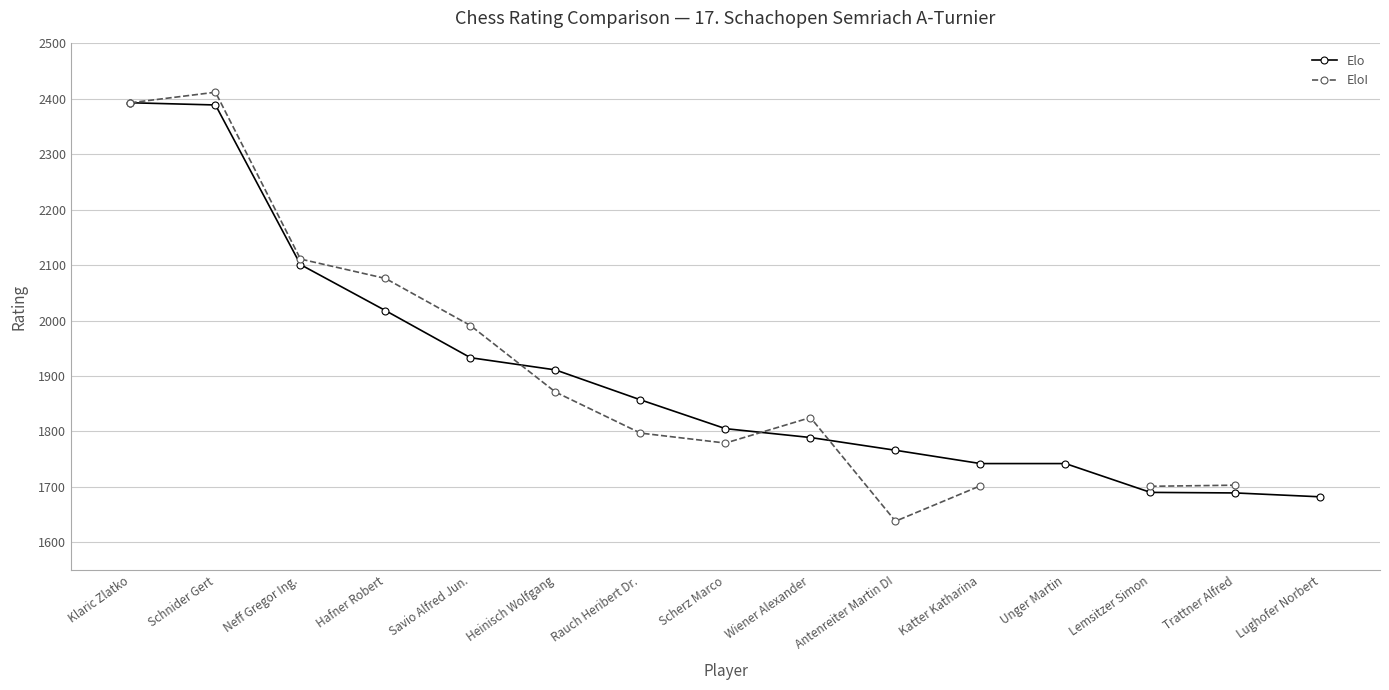

In EloI, how many points are higher than both neighbors (excluding endpoints)?

2